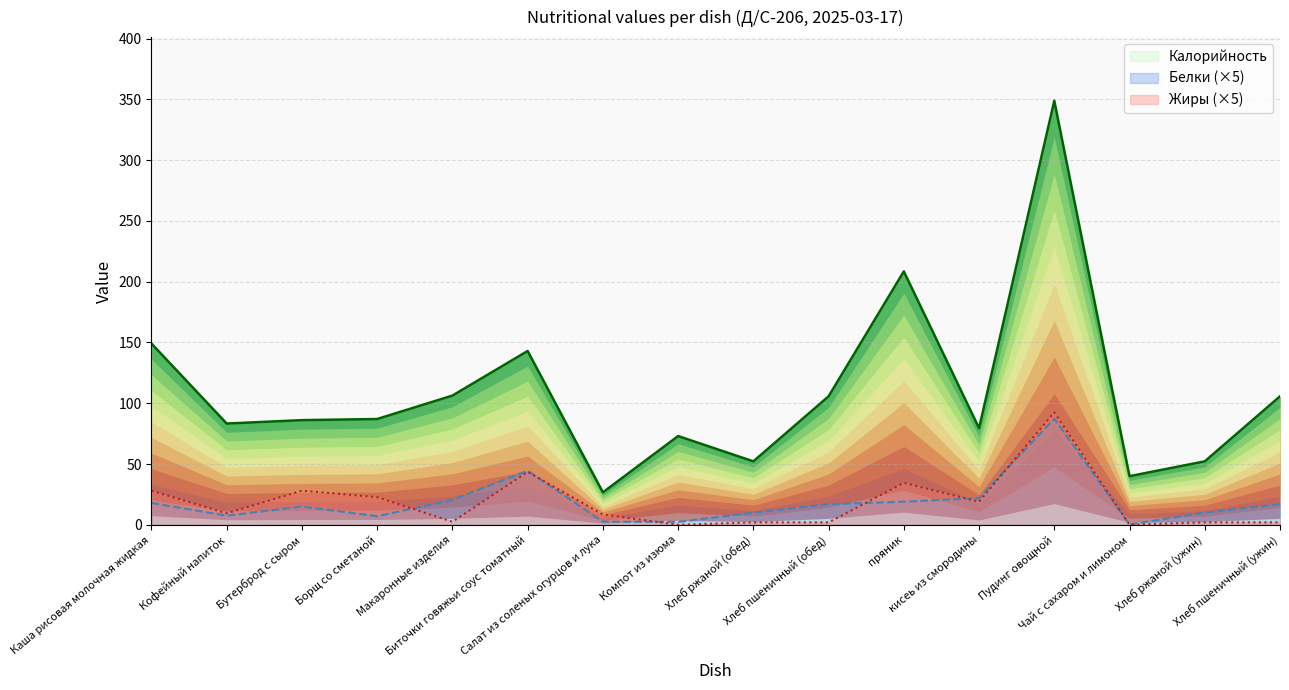

At how many categories does at least one series exceed 254?

1